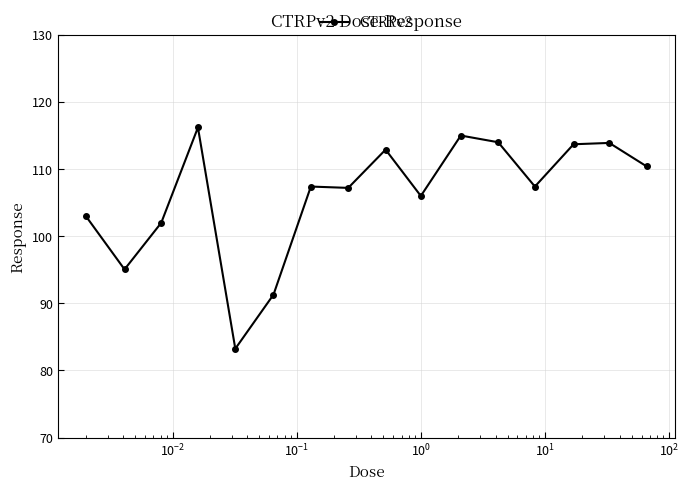

What is the value of the 6th point from the left?

91.3